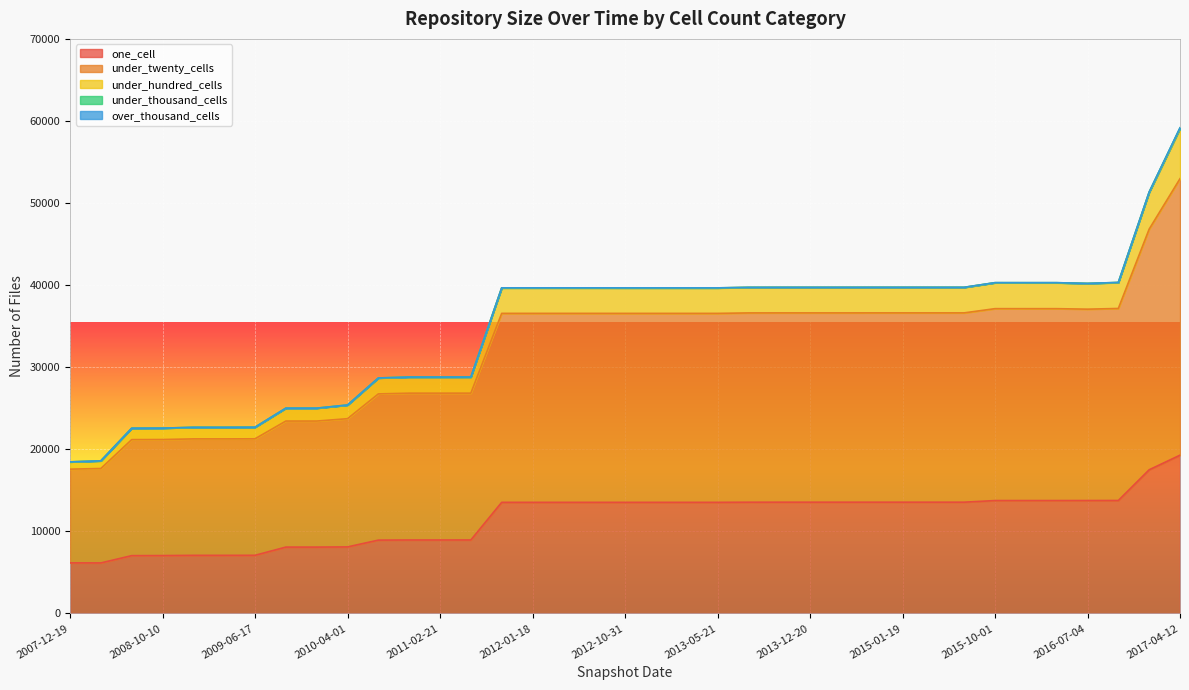

At which category does under_hundred_cells reach its first local valley?

2016-07-04